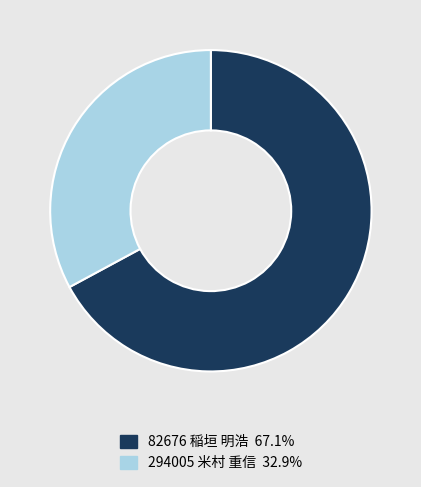

The 294005 米村 重信 slice represents 22% of the pie. True or false?

False